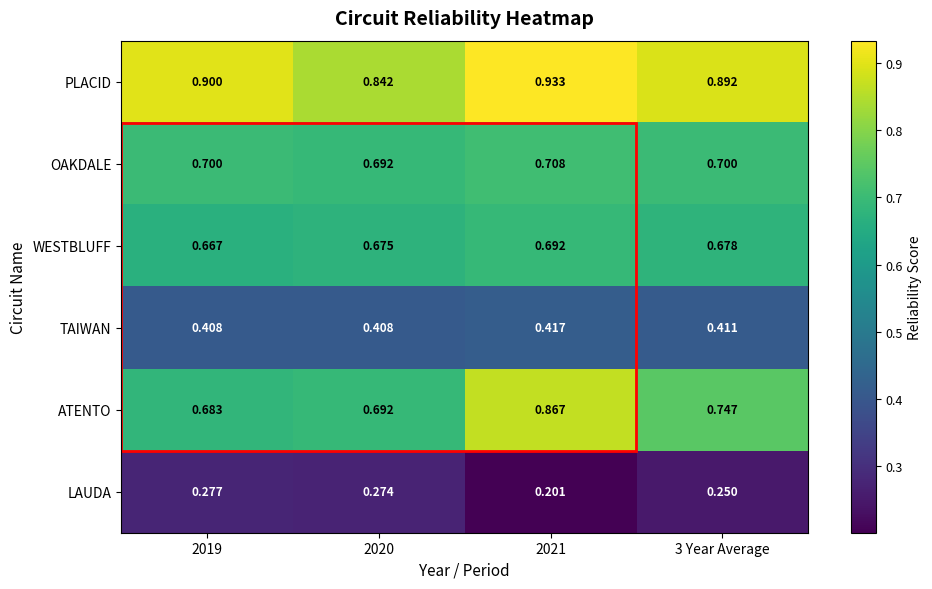

Which series changed the most between 2019 and 2021?

ATENTO